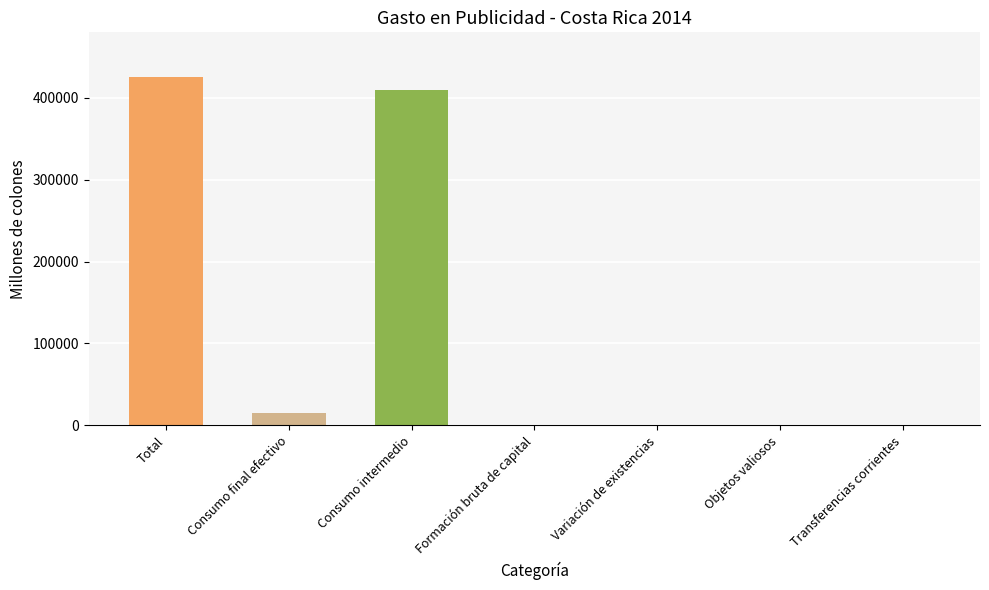

What is the greatest value displayed?

424992.7